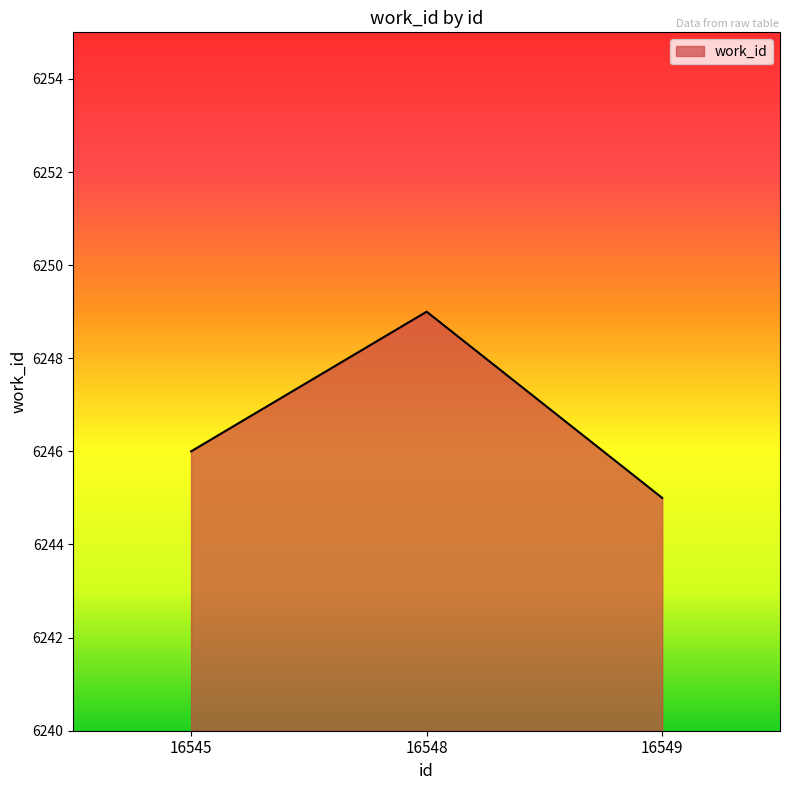

Reading left to right, list all the values displayed in this chart.

6246	6249	6245